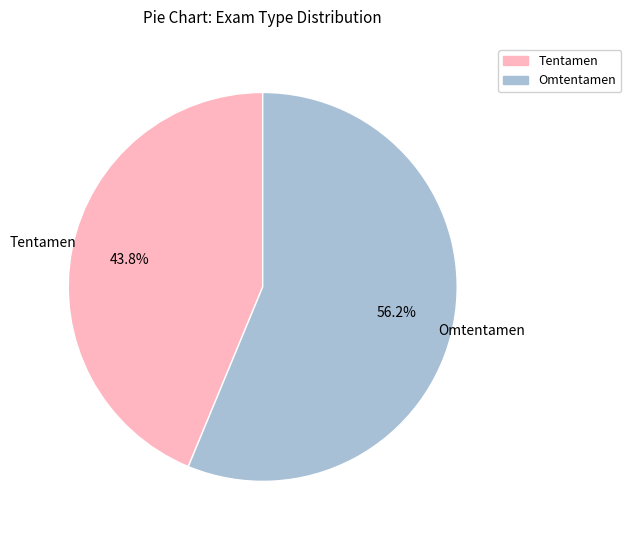

Rank the categories by value from highest to lowest.

Omtentamen, Tentamen